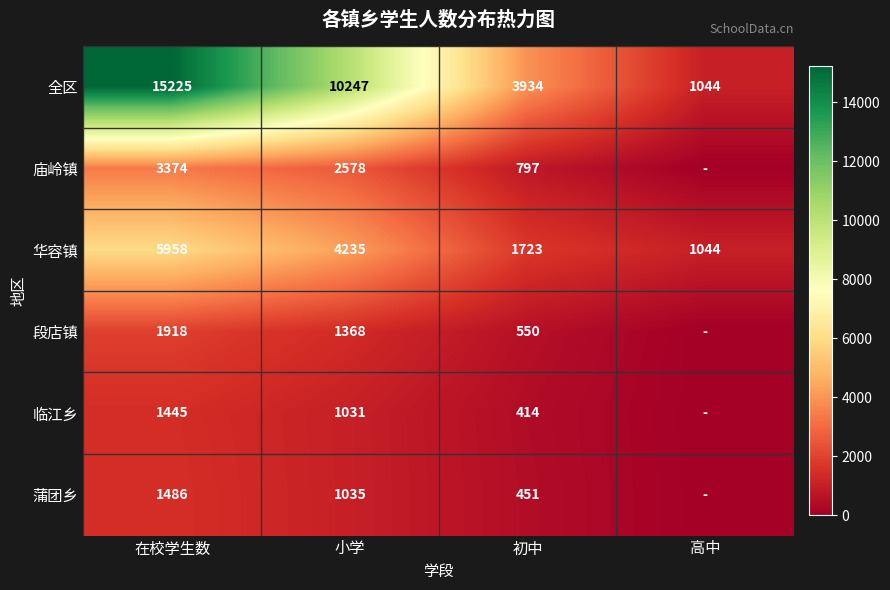

How many distinct data groups are displayed?

6